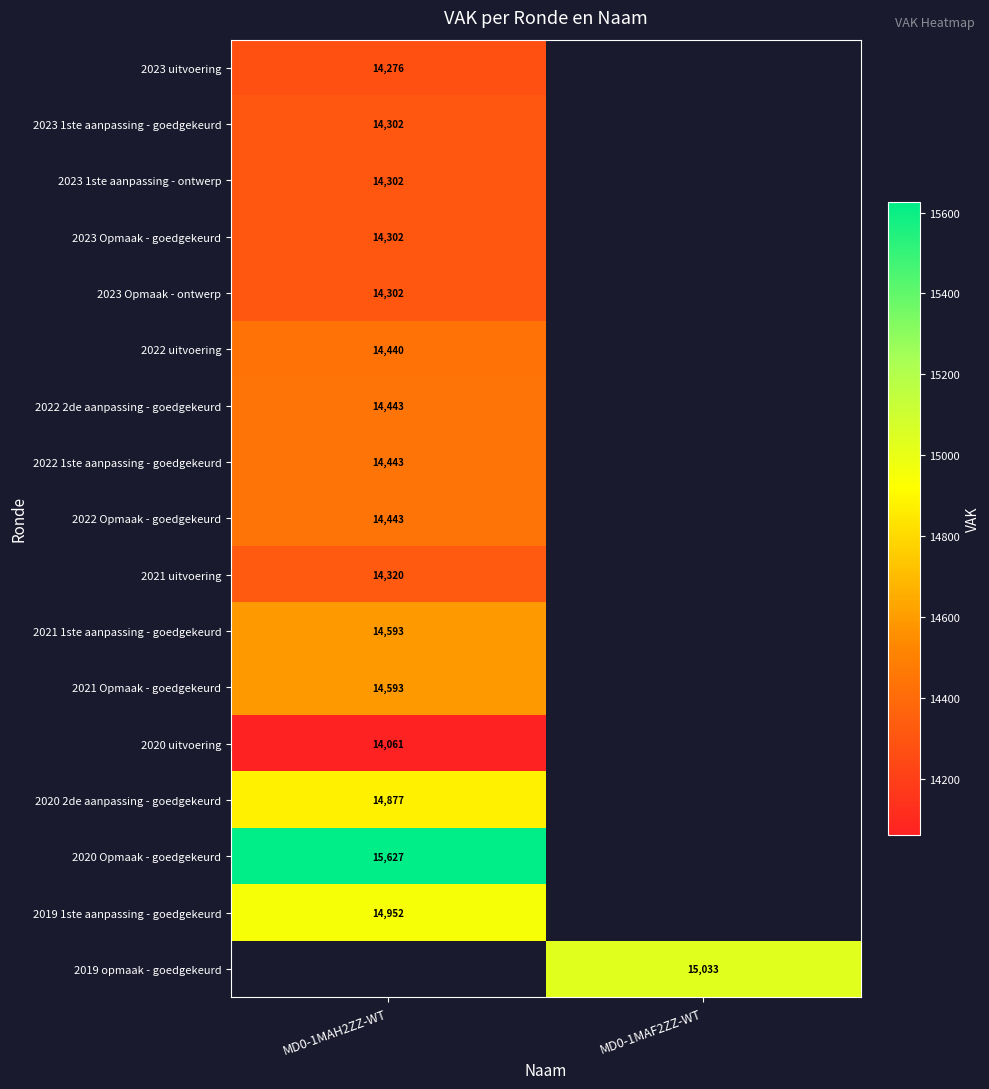

The 2022 uitvoering series shows 14440 at MD0-1MAH2ZZ-WT. True or false?

True